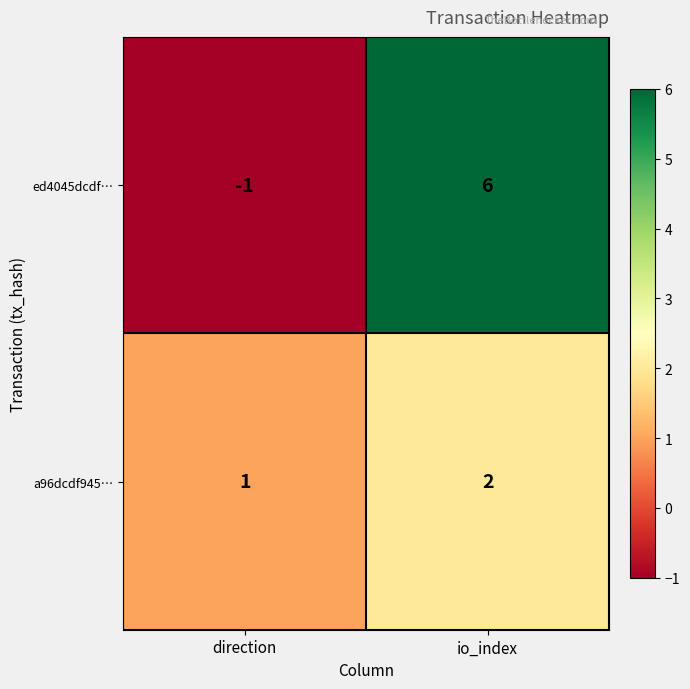

Which series has the largest range (max minus min)?

ed4045dcdf…